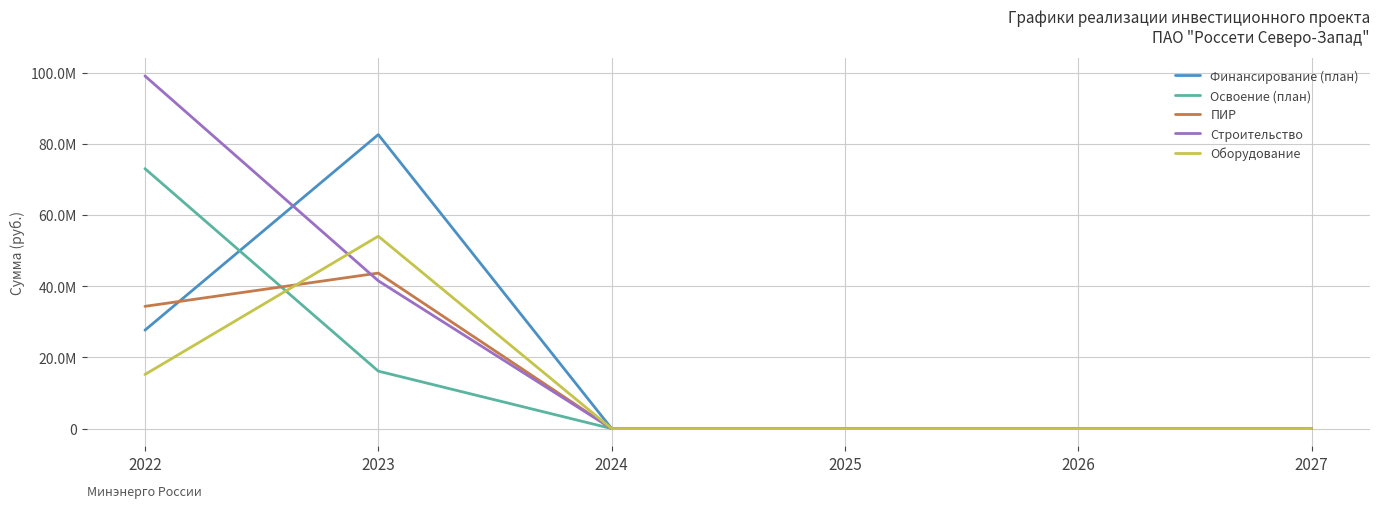

At which category is the sum across all series the highest?

2022